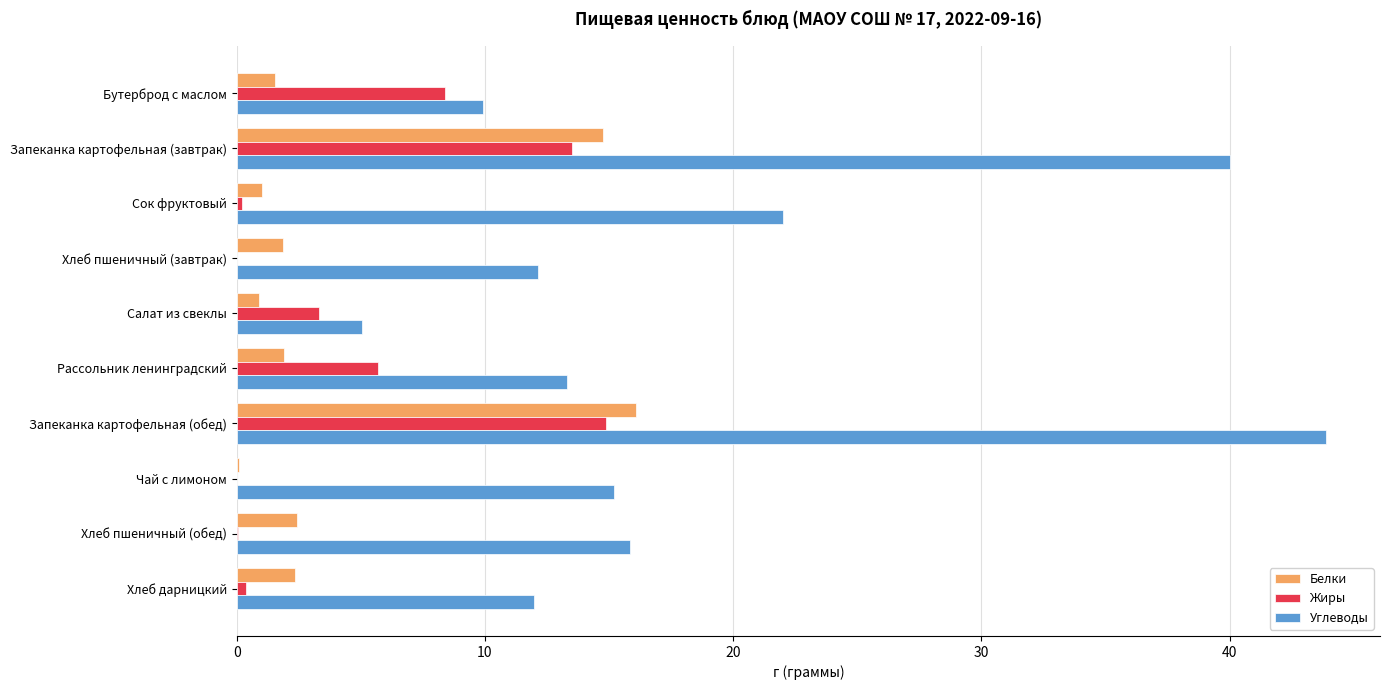

At which category is the sum across all series the highest?

Запеканка картофельная (обед)